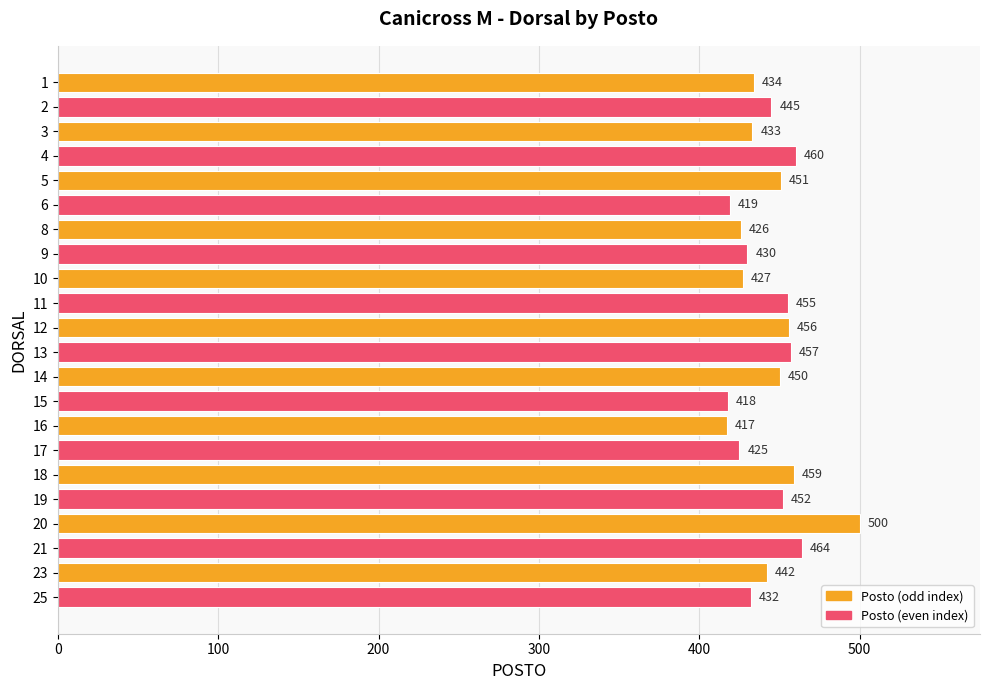

Reading top to bottom, transcribe all the data shown in this chart.

1=434	2=445	3=433	4=460	5=451	6=419	8=426	9=430	10=427	11=455	12=456	13=457	14=450	15=418	16=417	17=425	18=459	19=452	20=500	21=464	23=442	25=432